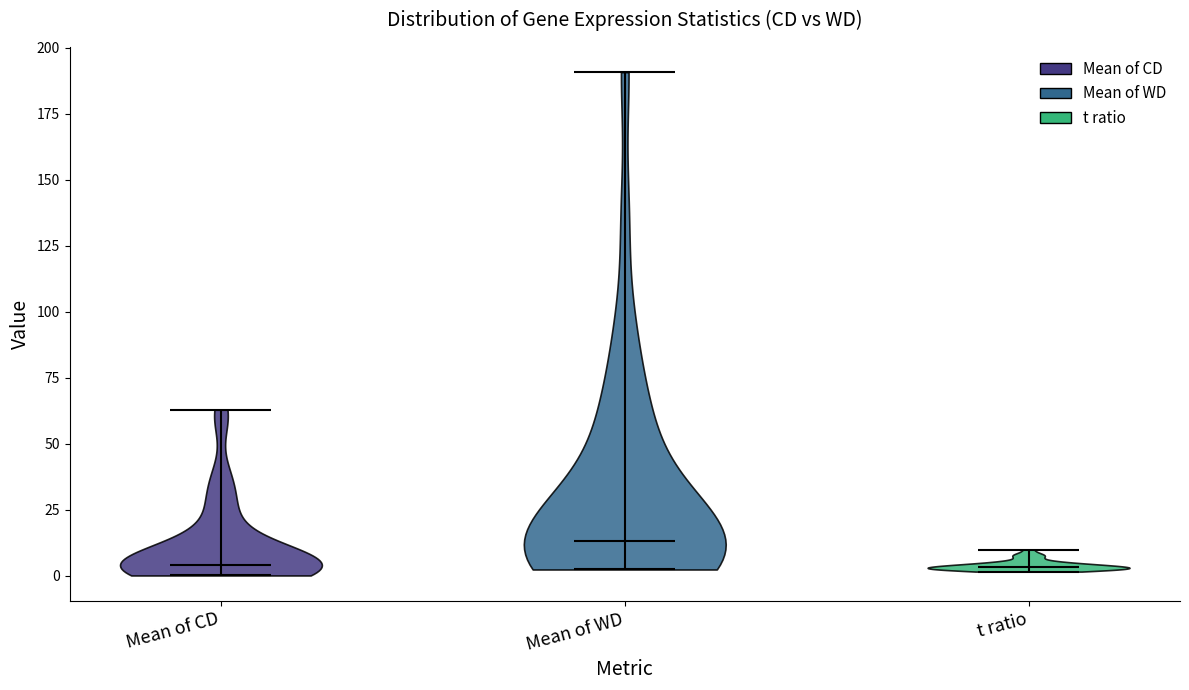

Where does the median line of the violin for Mean of WD sit on the y-axis? The values are not printed on the chart, so give them approximately, as read against the axis.

15